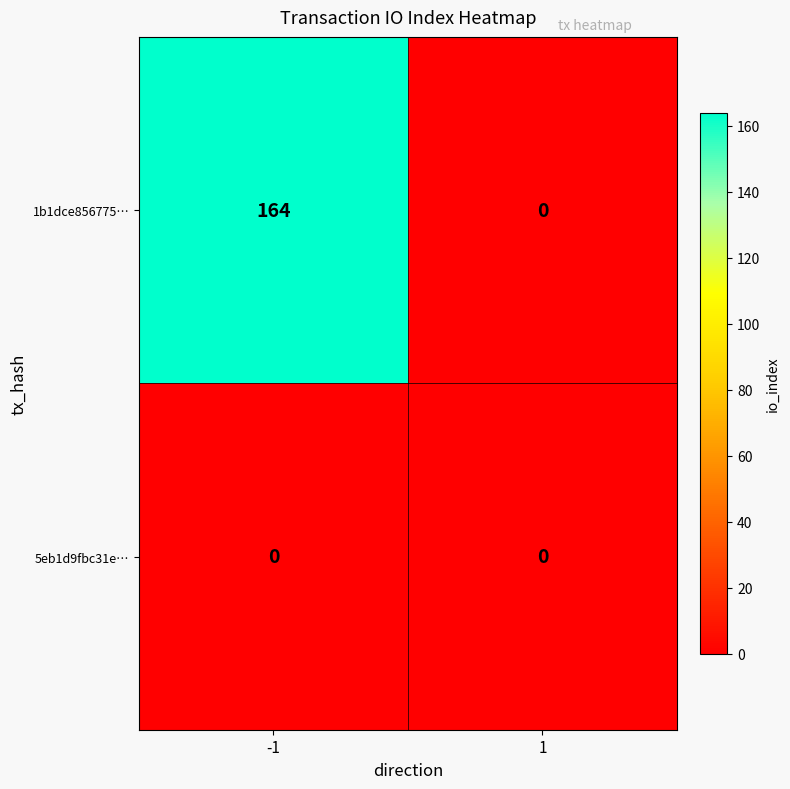

At how many categories does at least one series exceed 63?

1